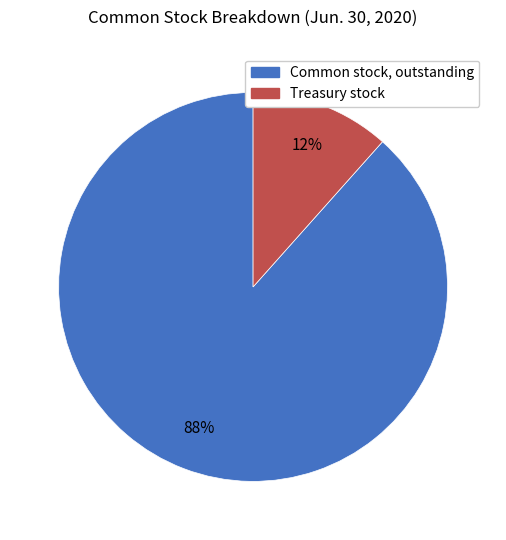

Is there a majority slice in this chart?

Yes